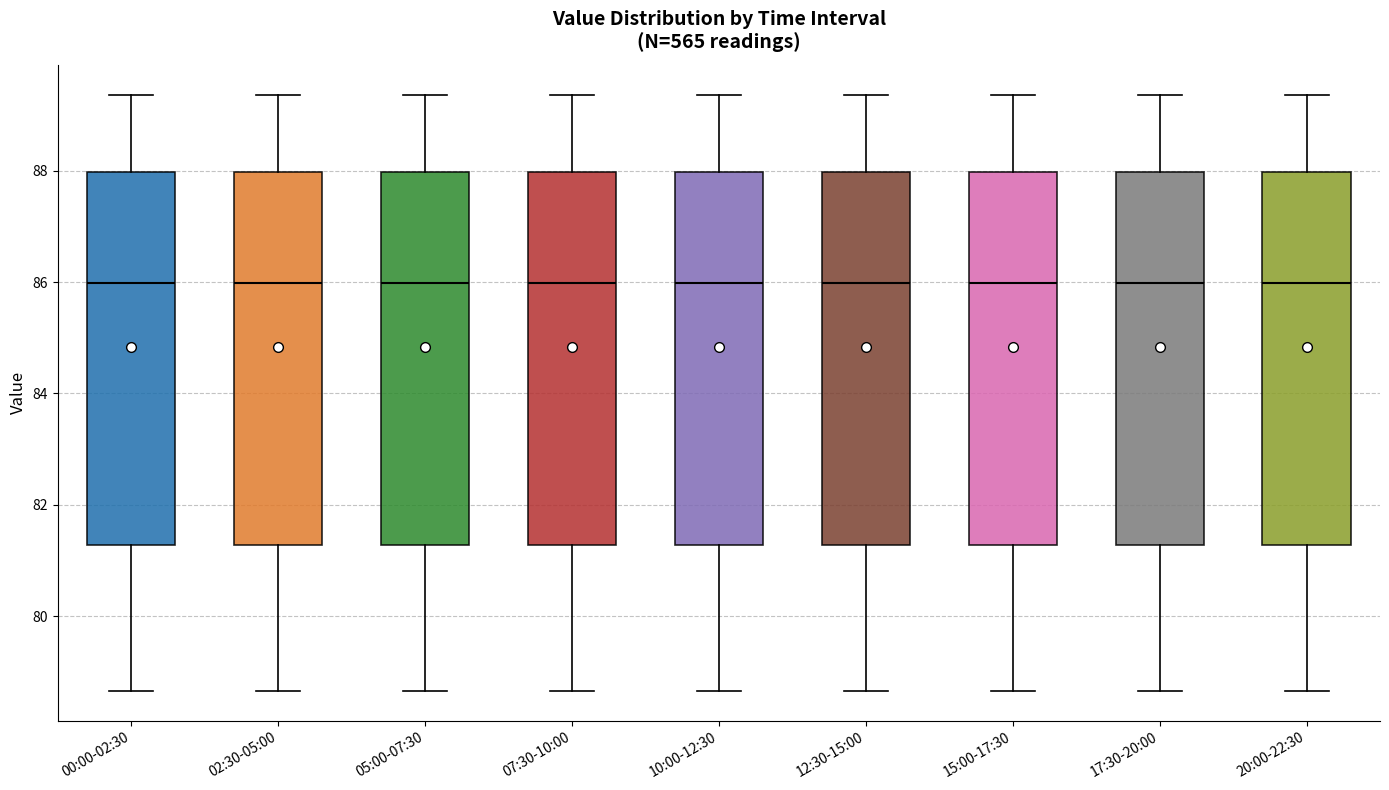

Where does the lower whisker of the box for 20:00-22:30 end on the y-axis? The values are not printed on the chart, so give them approximately, as read against the axis.

78.6